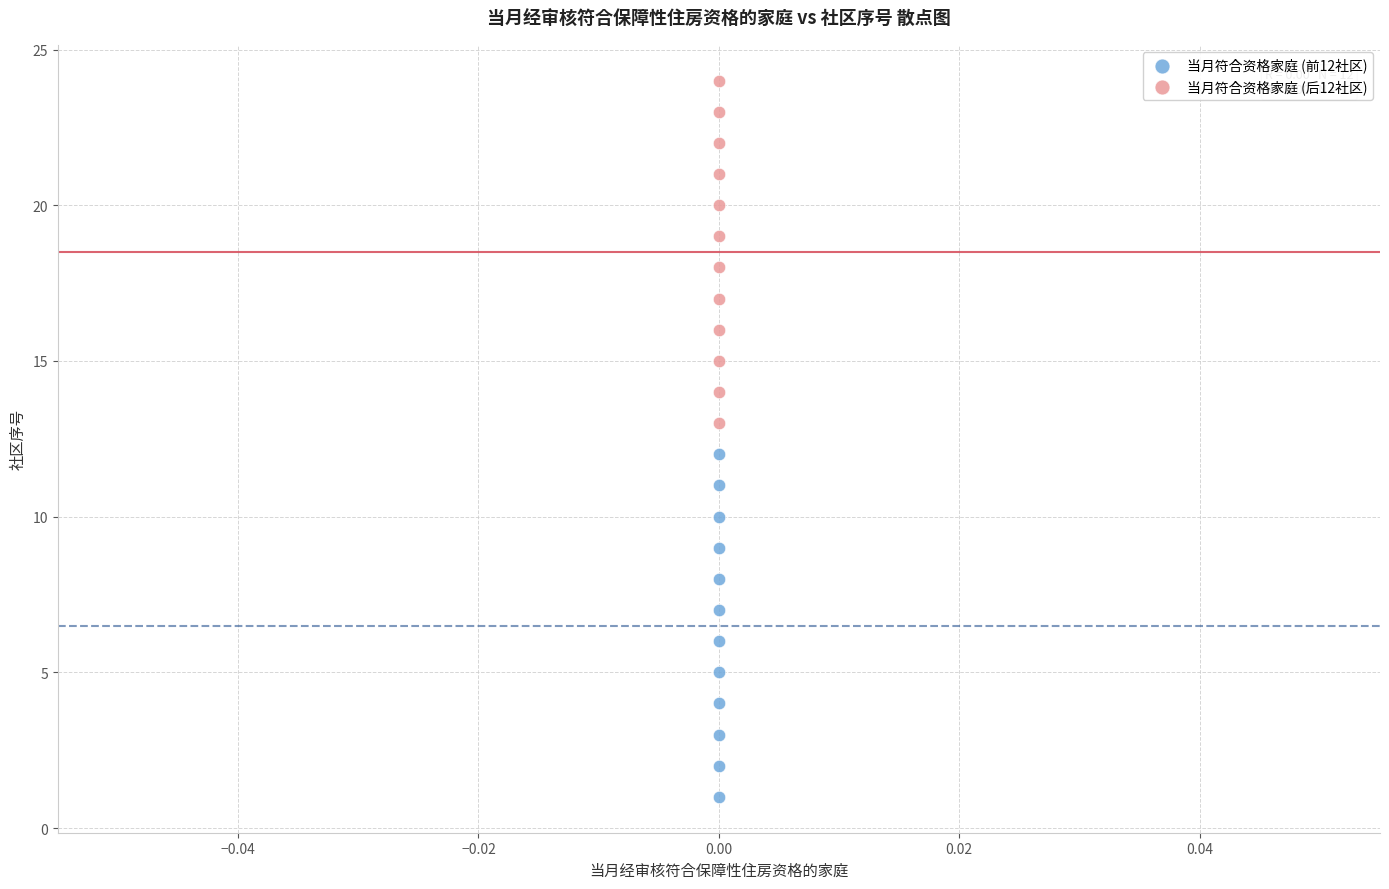

Which series reaches the maximum Y coordinate?

当月符合资格家庭 (后12社区)